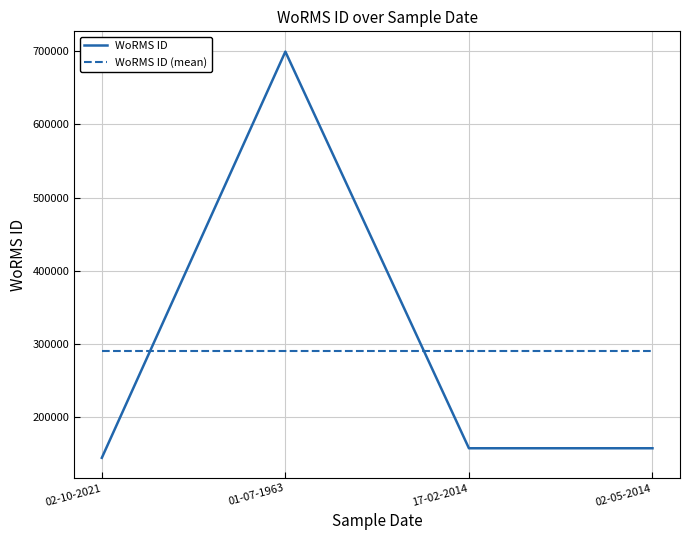

The WoRMS ID (mean) series shows 456640.4 at 17-02-2014. True or false?

False